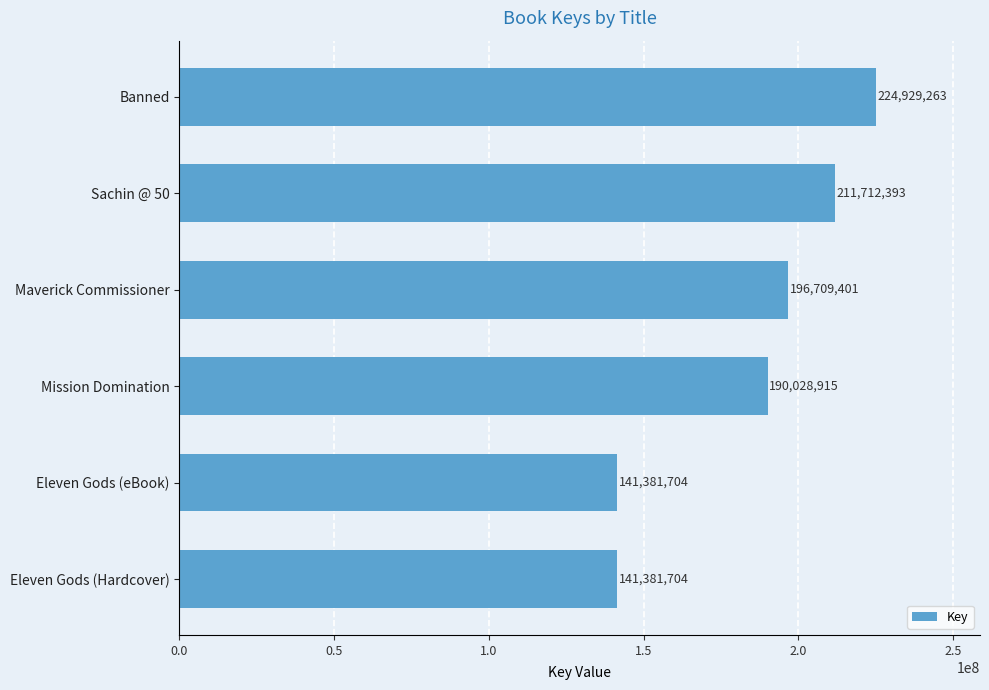

What is the ratio of the value at Maverick Commissioner to the value at Sachin @ 50?

0.9